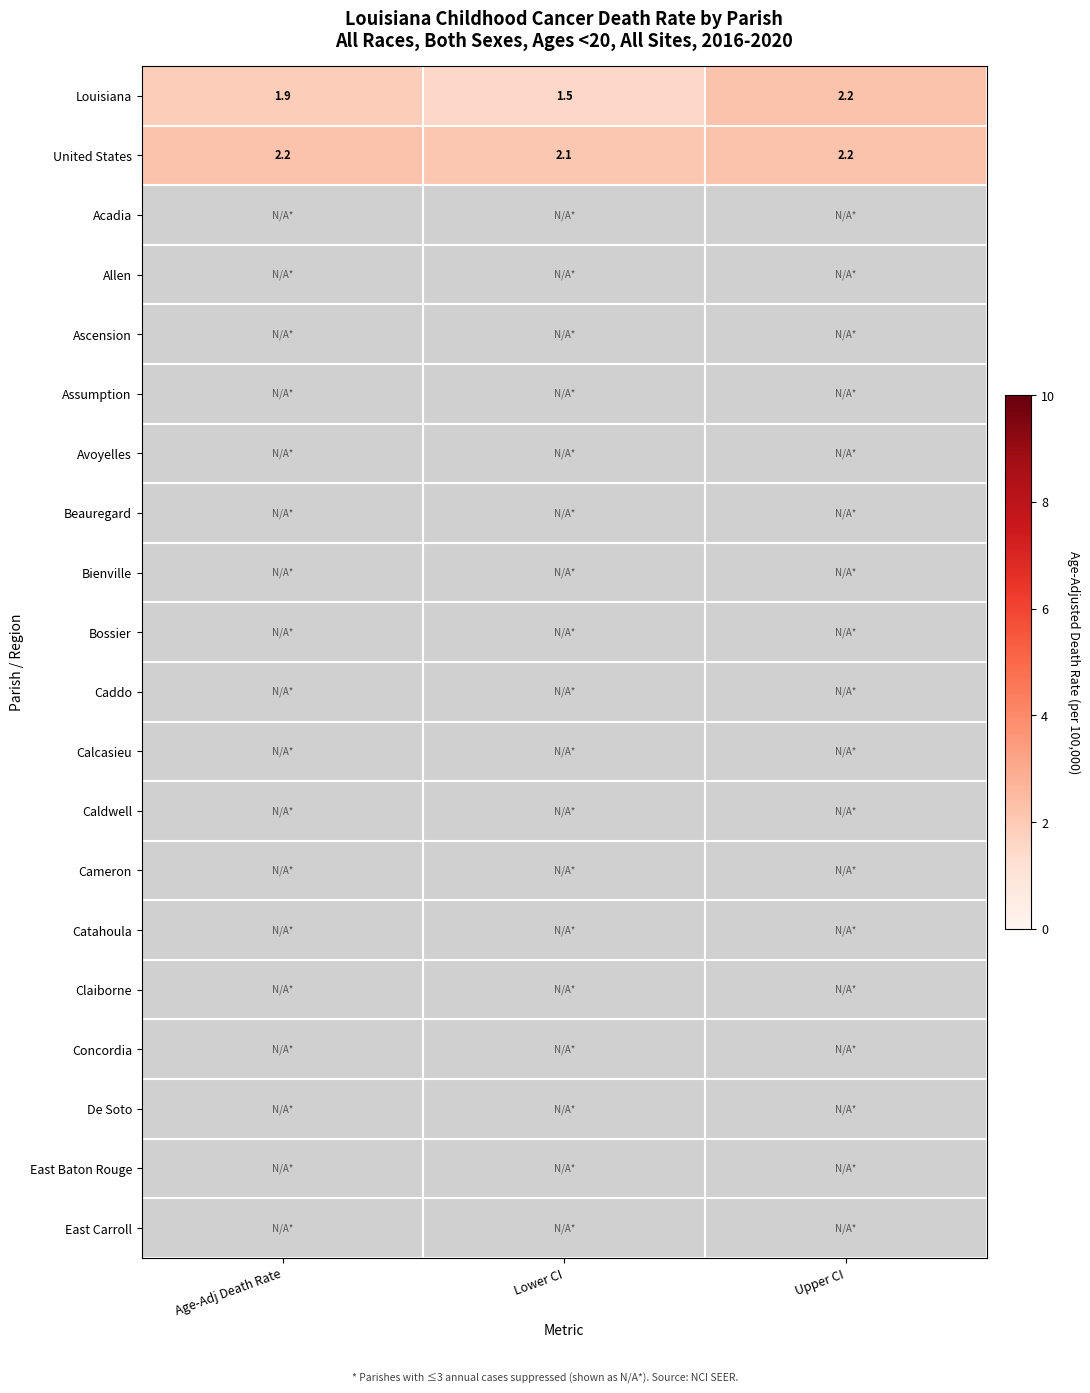

At how many categories does at least one series exceed 1?

3